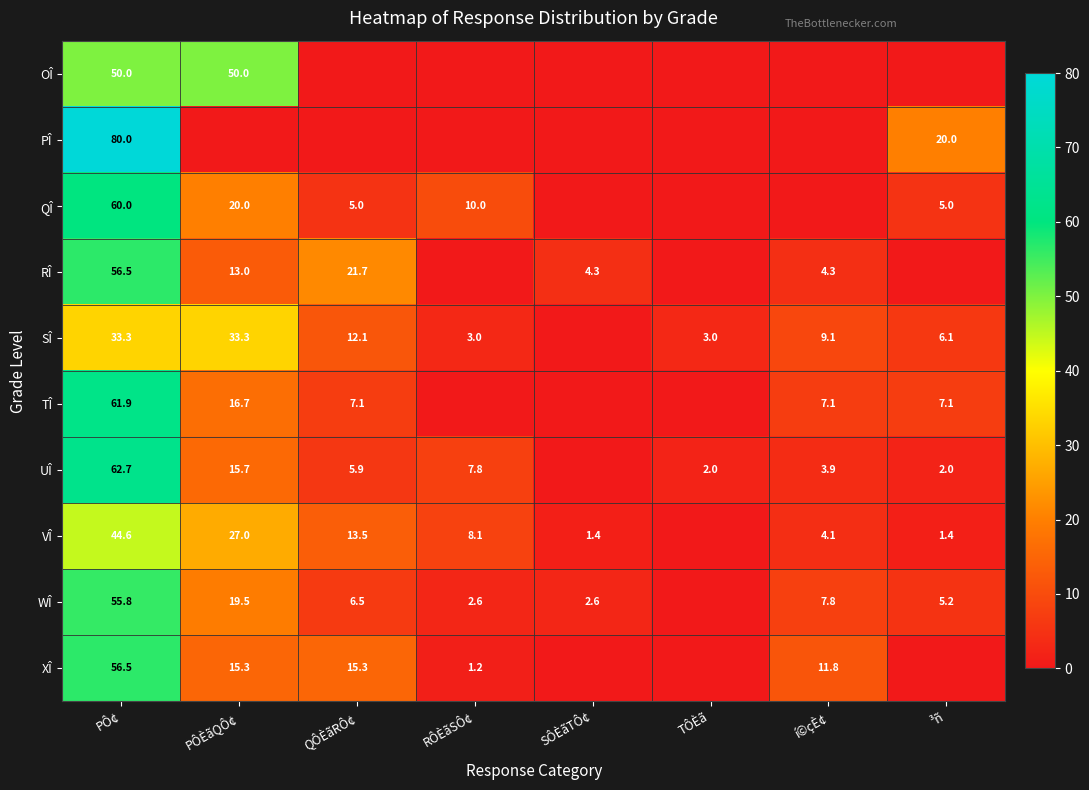

Is the value of WÎ at QÔÈãRÔ¢ greater than the value of TÎ at PÔ¢?

No